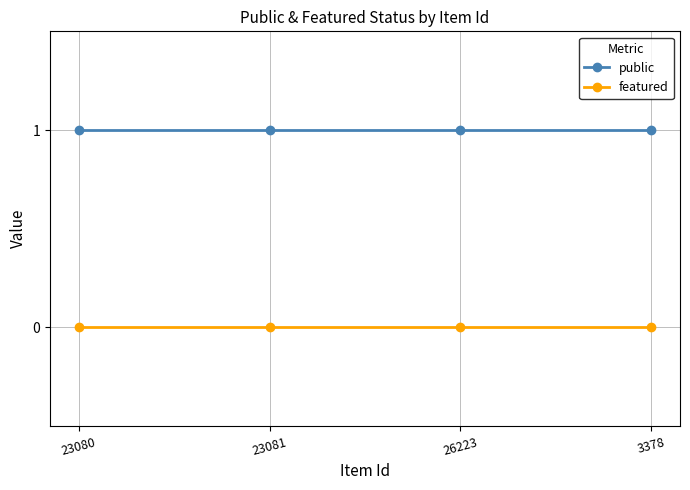

Reading left to right, transcribe all the data shown in this chart.

public: 23080=1	23081=1	26223=1	3378=1
featured: 23080=0	23081=0	26223=0	3378=0